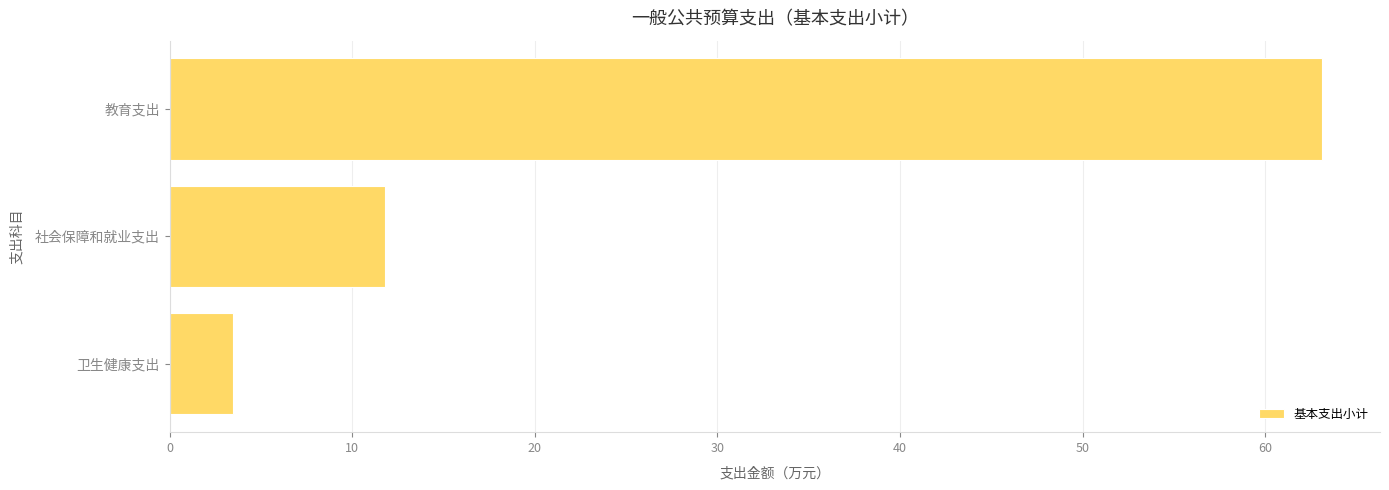

Which category has the lowest value across all series?

卫生健康支出